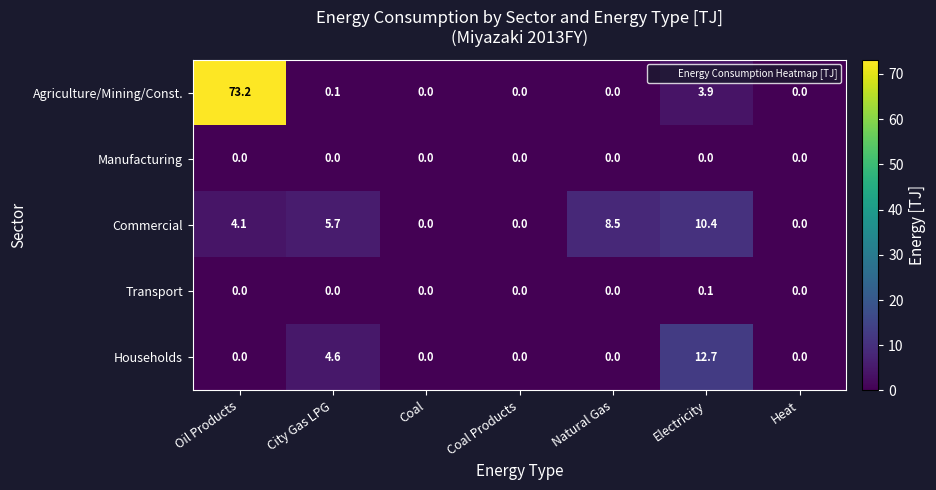

Is it true that Households equals -5.5 at Coal?

False